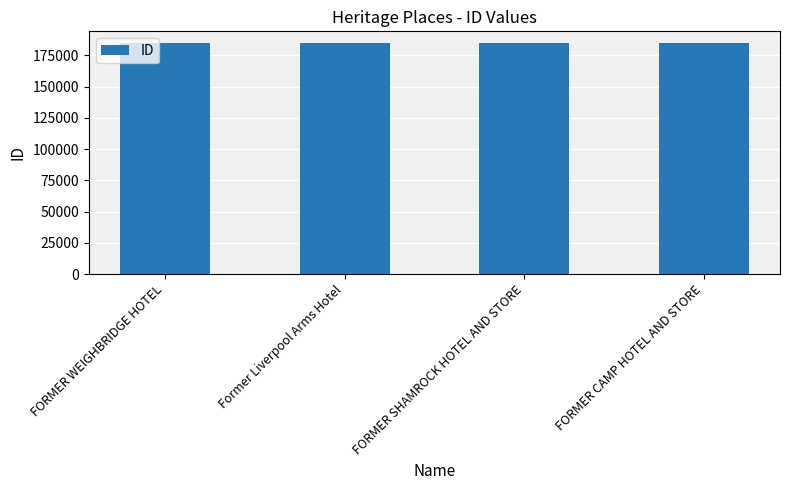

What is the greatest value displayed?

184961